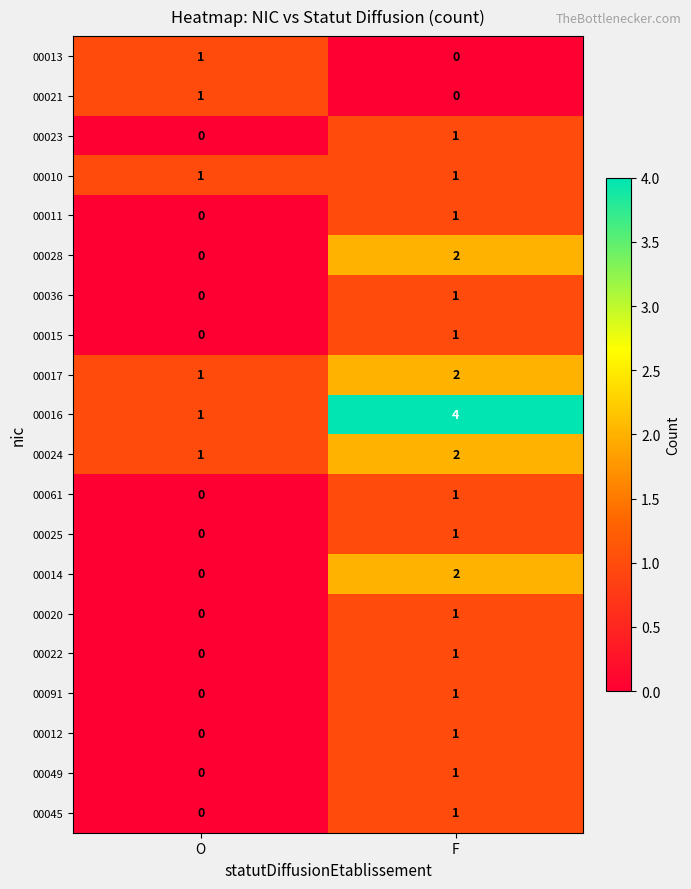

Which category has the highest value across all series?

F